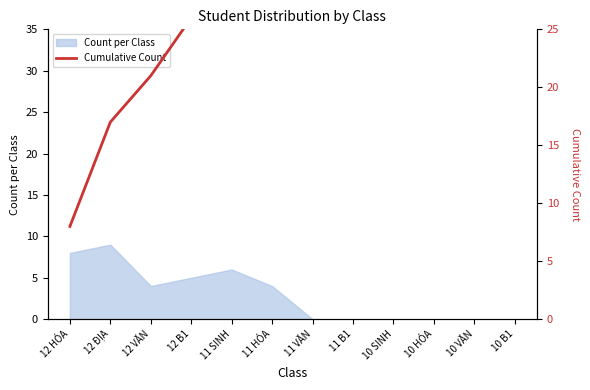

The value at 10 VĂN is 58. True or false?

False